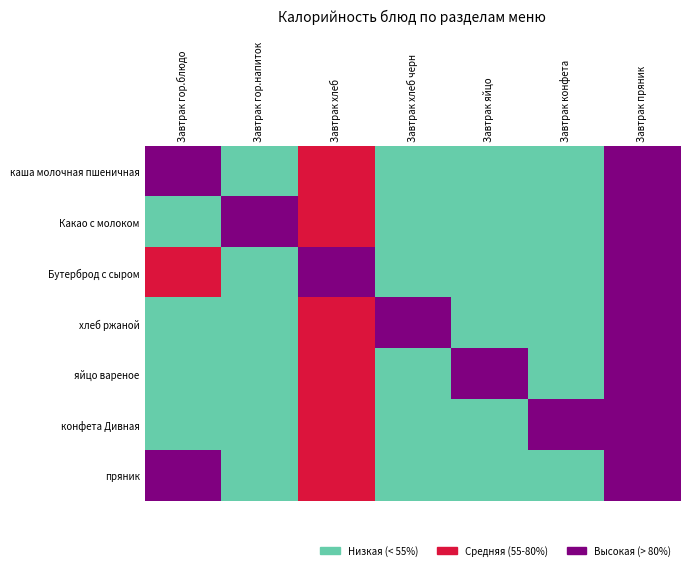

What is the difference between the конфета Дивная values at Завтрак яйцо and Завтрак хлеб?

62.0